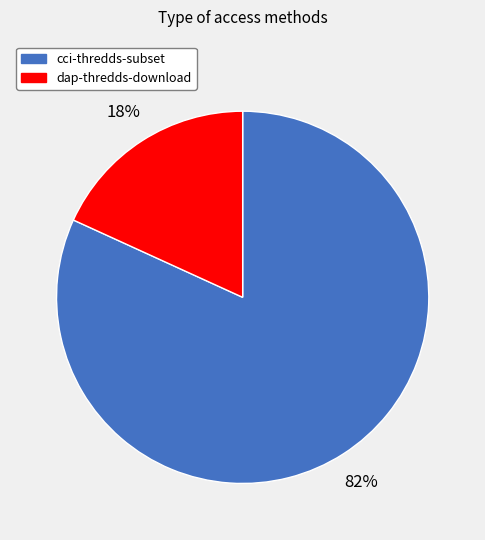

Is it true that dap-thredds-download is 26% of the pie?

False